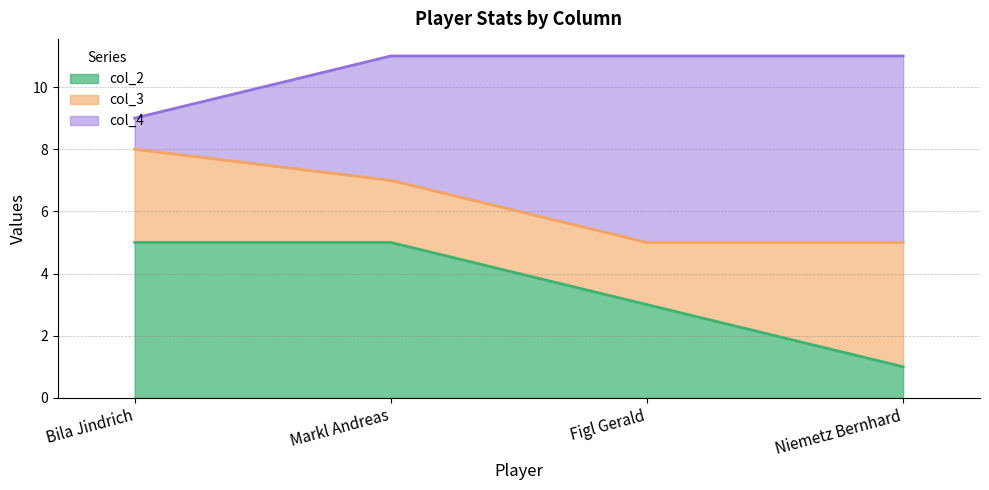

What is the highest value of the col_2 series?

5